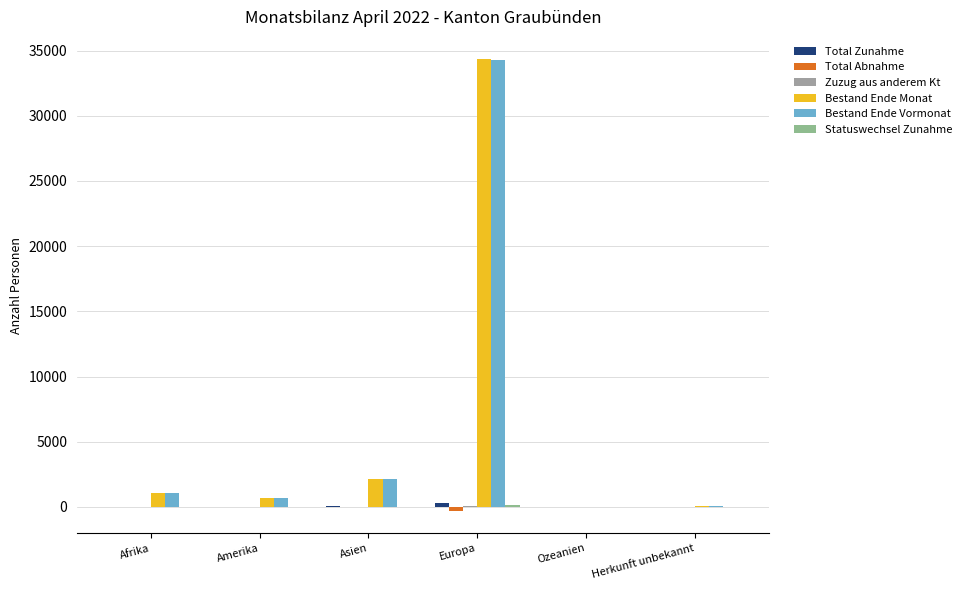

What is the value of the Bestand Ende Vormonat bar at the 6th from the left?

37